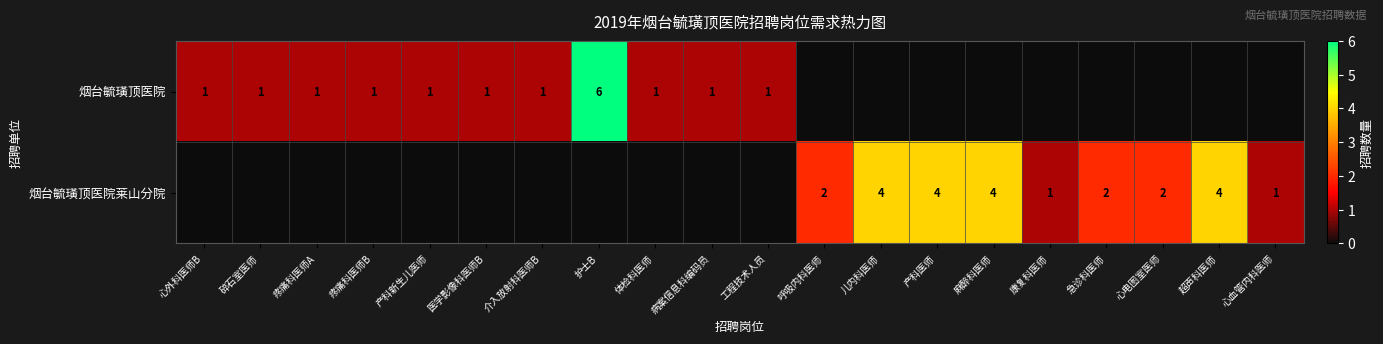

What is the difference between the 烟台毓璜顶医院 values at 护士B and 医学影像科医师B?

5